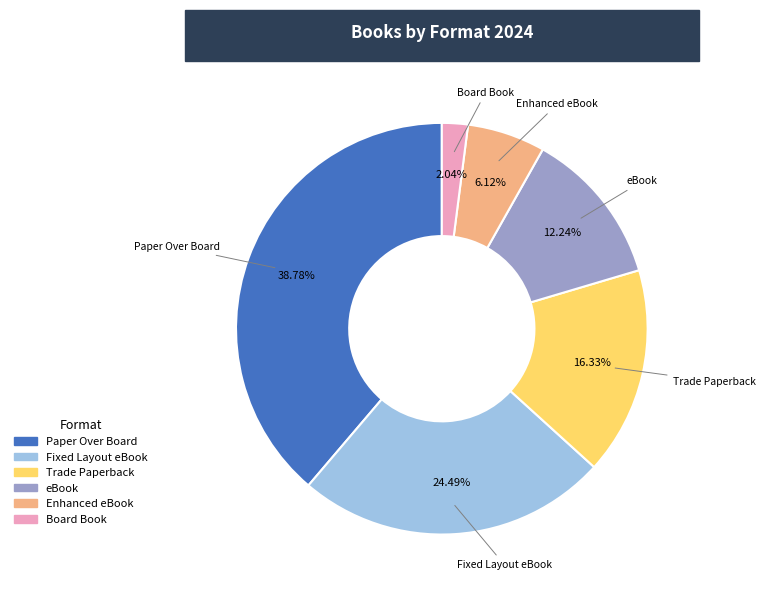

Which has a higher value, eBook or Fixed Layout eBook?

Fixed Layout eBook